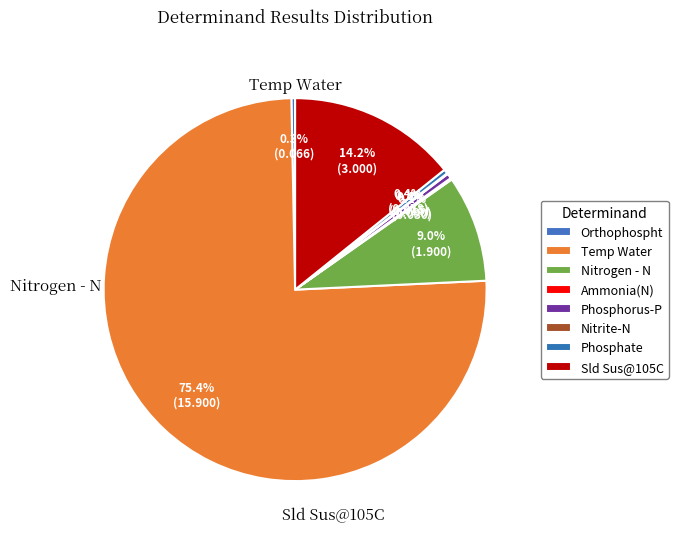

Do Orthophospht and Temp Water together represent more than half of the pie?

Yes